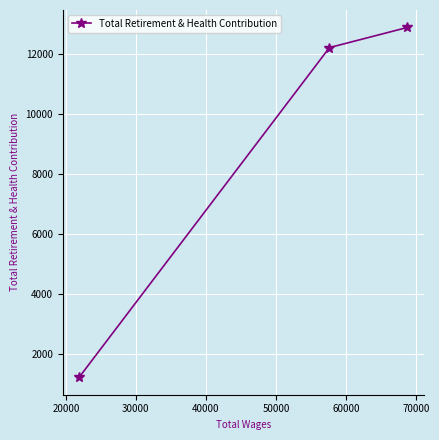

What is the value of the 3rd point from the left?

12876